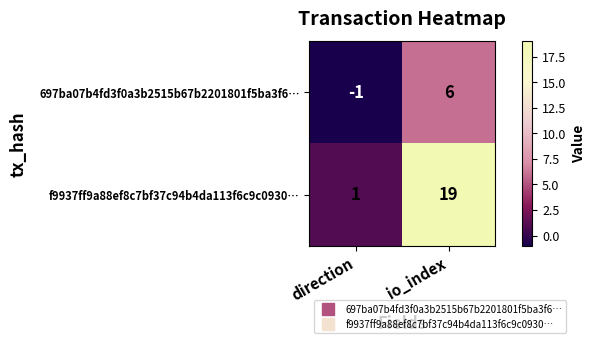

What is the greatest value displayed?

19